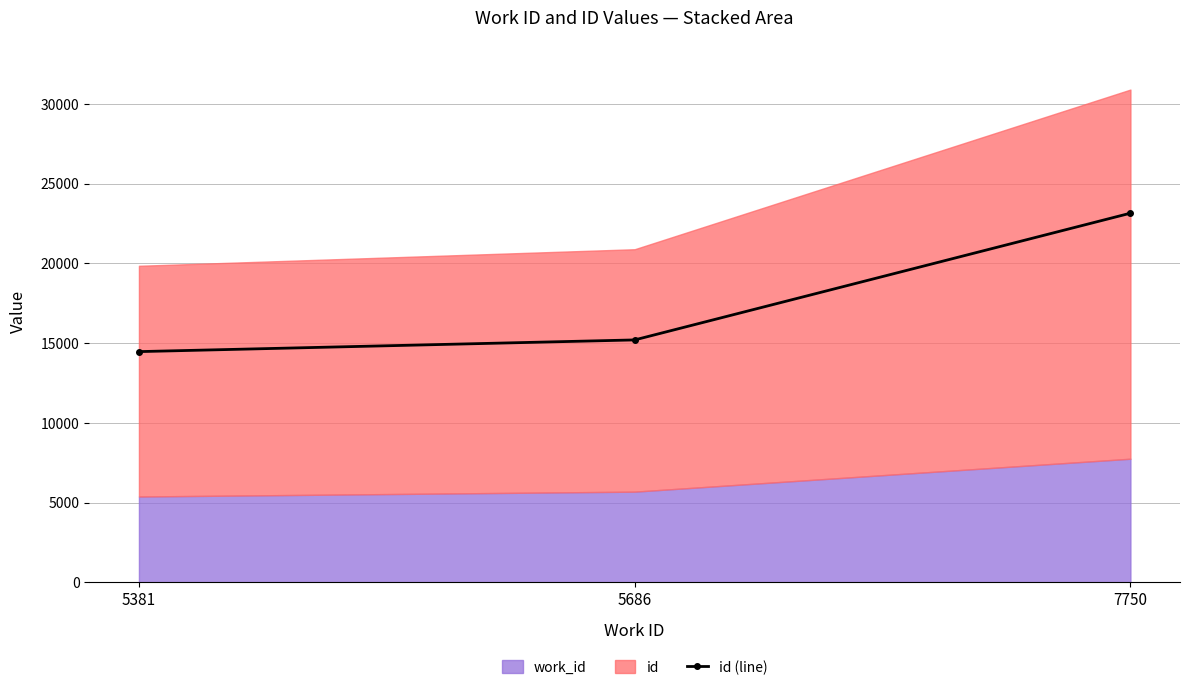

List the labels in order of value, smallest first.

5381, 5686, 7750